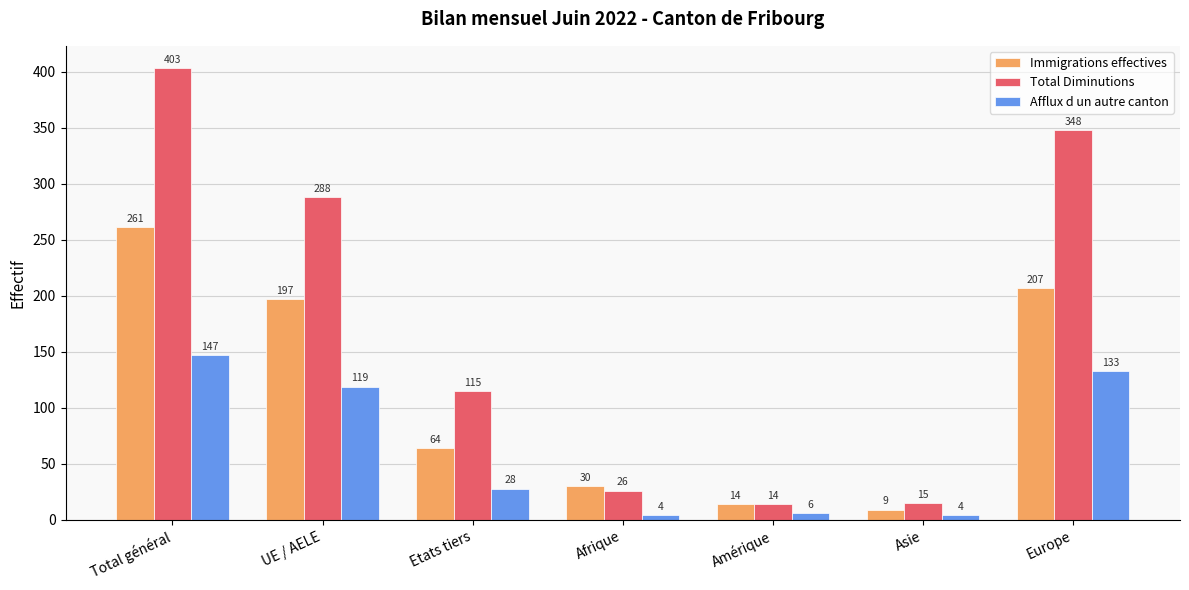

Reading left to right, extract all data points from this chart.

Immigrations effectives: Total général=261	UE / AELE=197	Etats tiers=64	Afrique=30	Amérique=14	Asie=9	Europe=207
Total Diminutions: Total général=403	UE / AELE=288	Etats tiers=115	Afrique=26	Amérique=14	Asie=15	Europe=348
Afflux d un autre canton: Total général=147	UE / AELE=119	Etats tiers=28	Afrique=4	Amérique=6	Asie=4	Europe=133